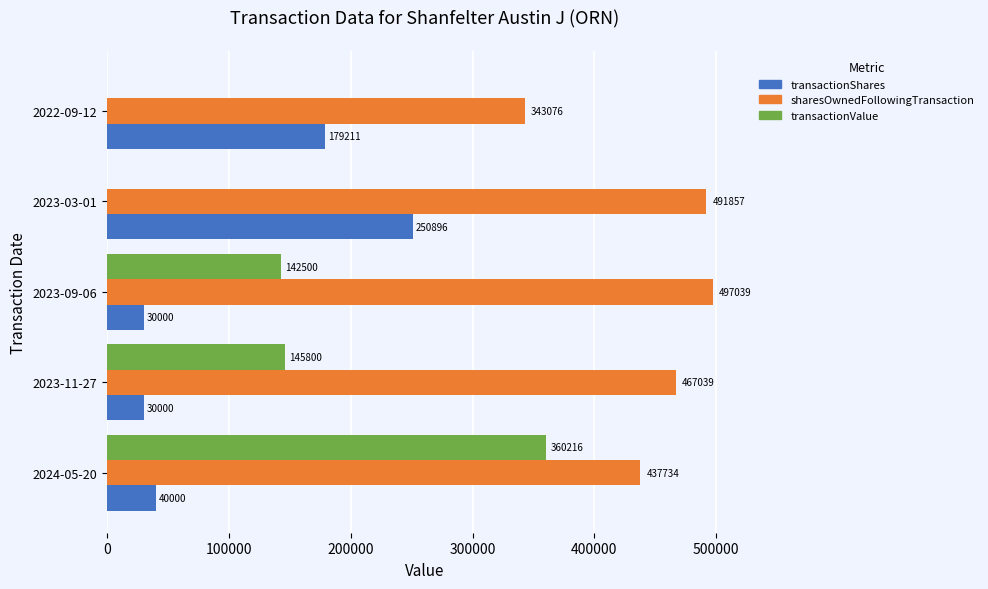

At which category does the chart reach its peak across all series?

2023-09-06